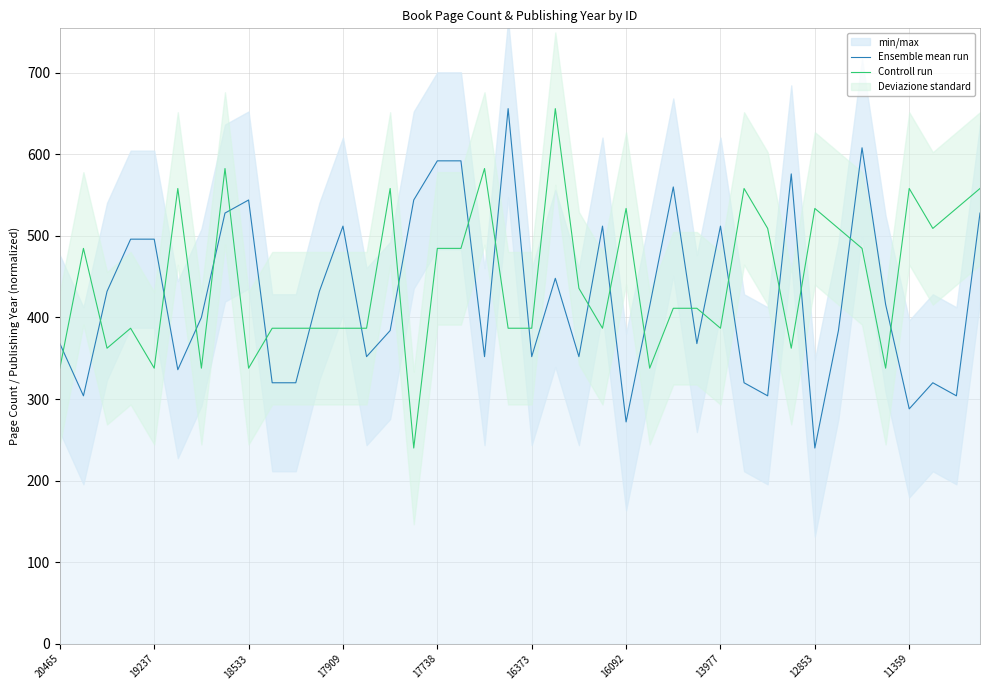

The Ensemble mean run series shows 352.0 at 16373. True or false?

True